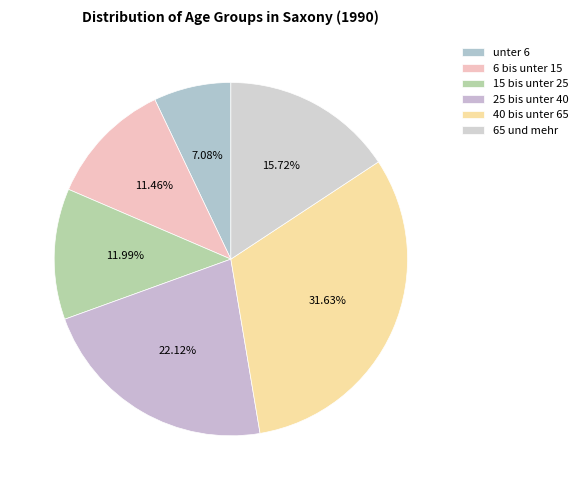

How many segments does this pie chart have?

6